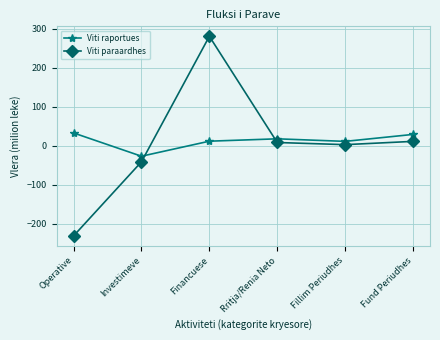

How many lines are shown in the chart?

2